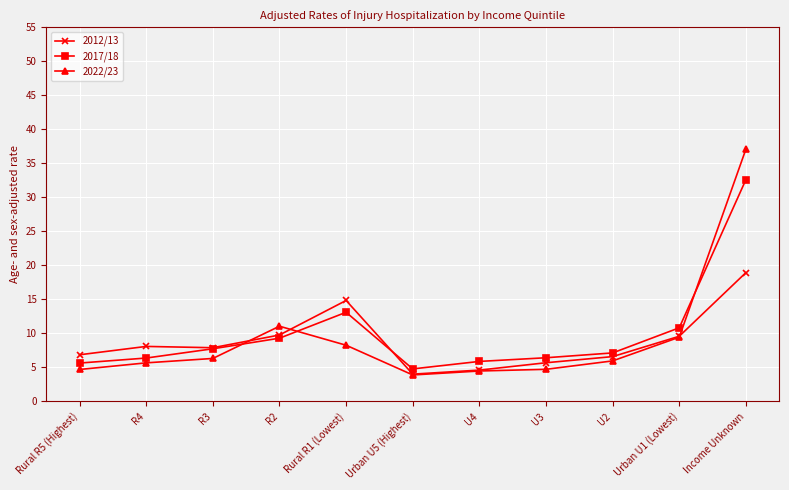

The 2017/18 series shows 7.7 at R3. True or false?

True